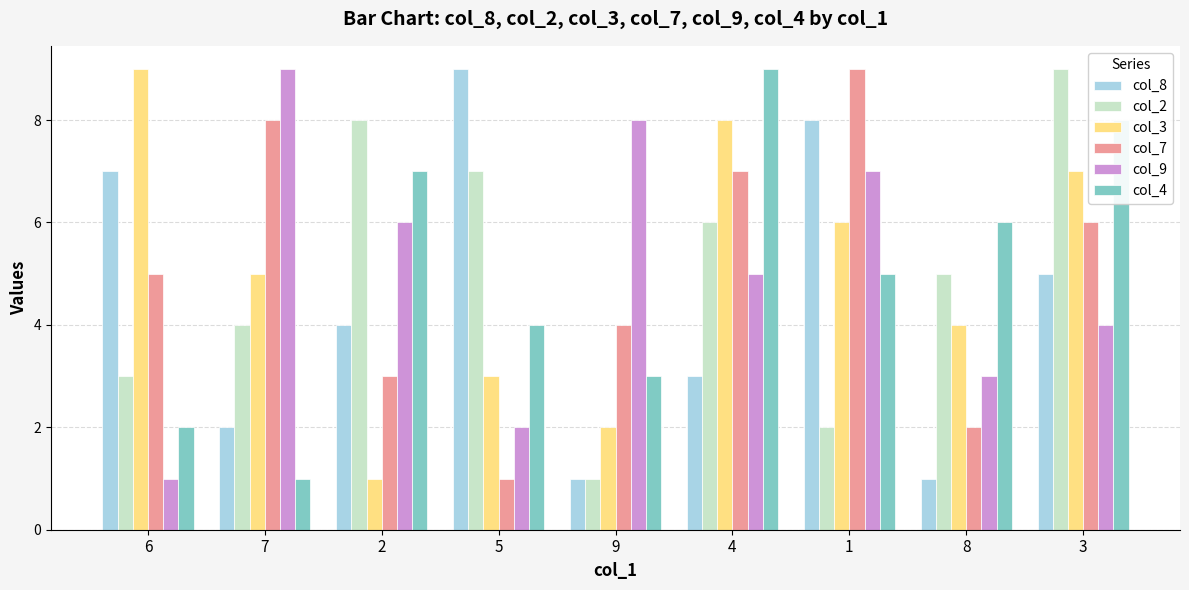

What is the difference between the maximum and minimum values in the col_7 series?

8